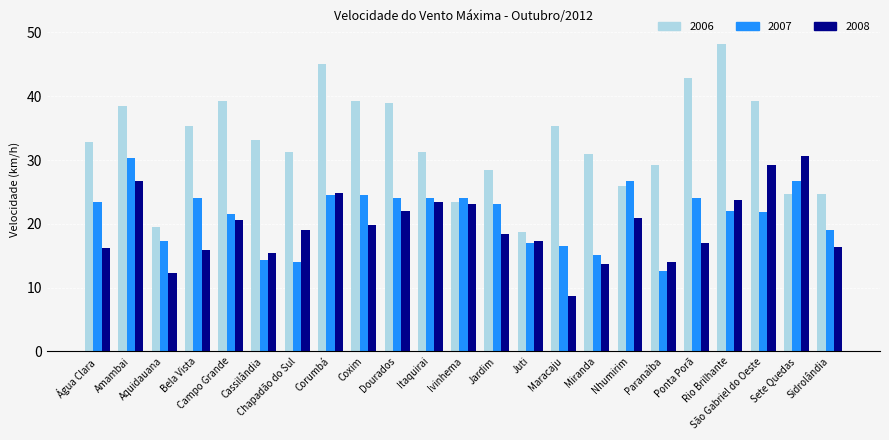

What is the maximum value shown in the chart?

48.2